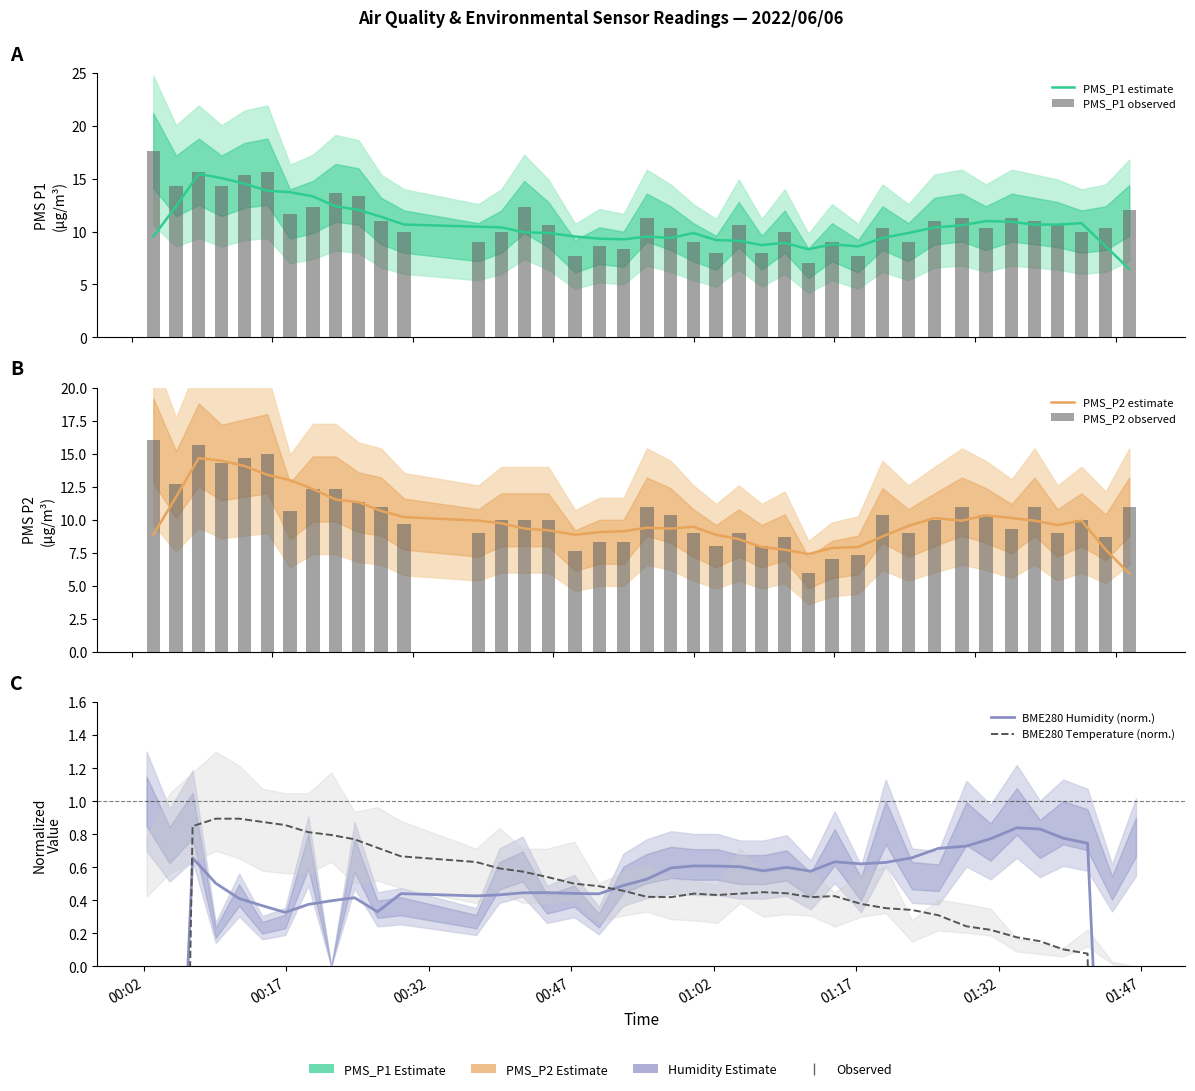

What is the sum of all PMS_P1 estimate values?

423.2